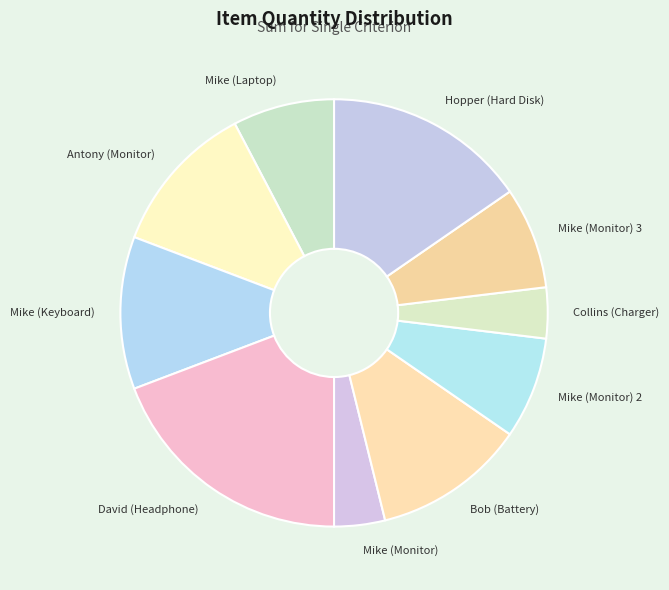

Is the sum of Mike (Monitor) 3 and Antony (Monitor) greater than half?

No